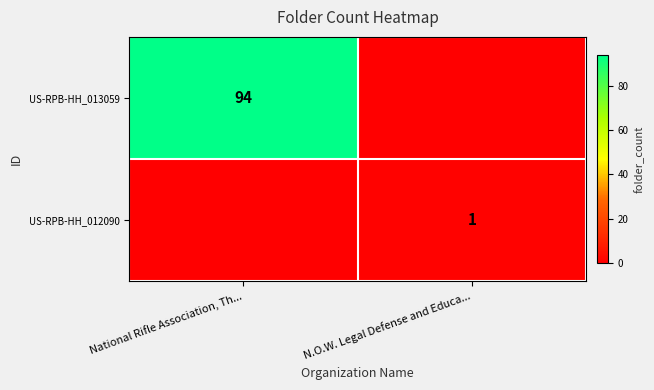

How many categories are shown in the chart?

2